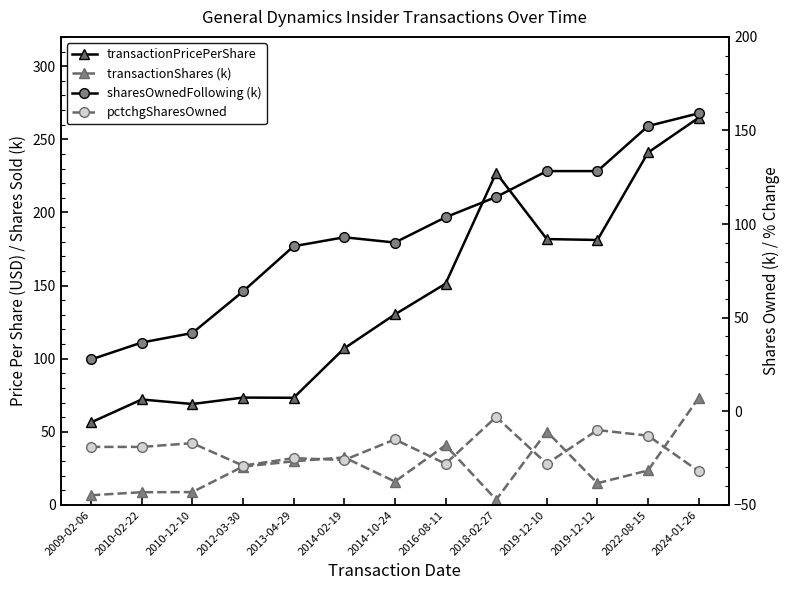

What is the label of the 7th point from the left?

2014-10-24